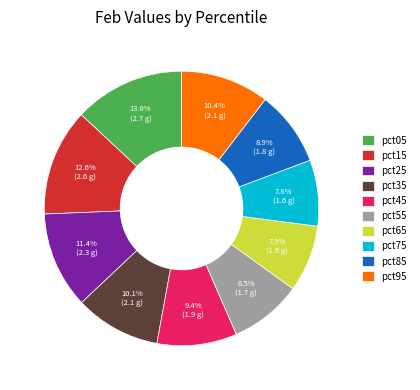

Between pct55 and pct15, which is larger?

pct15